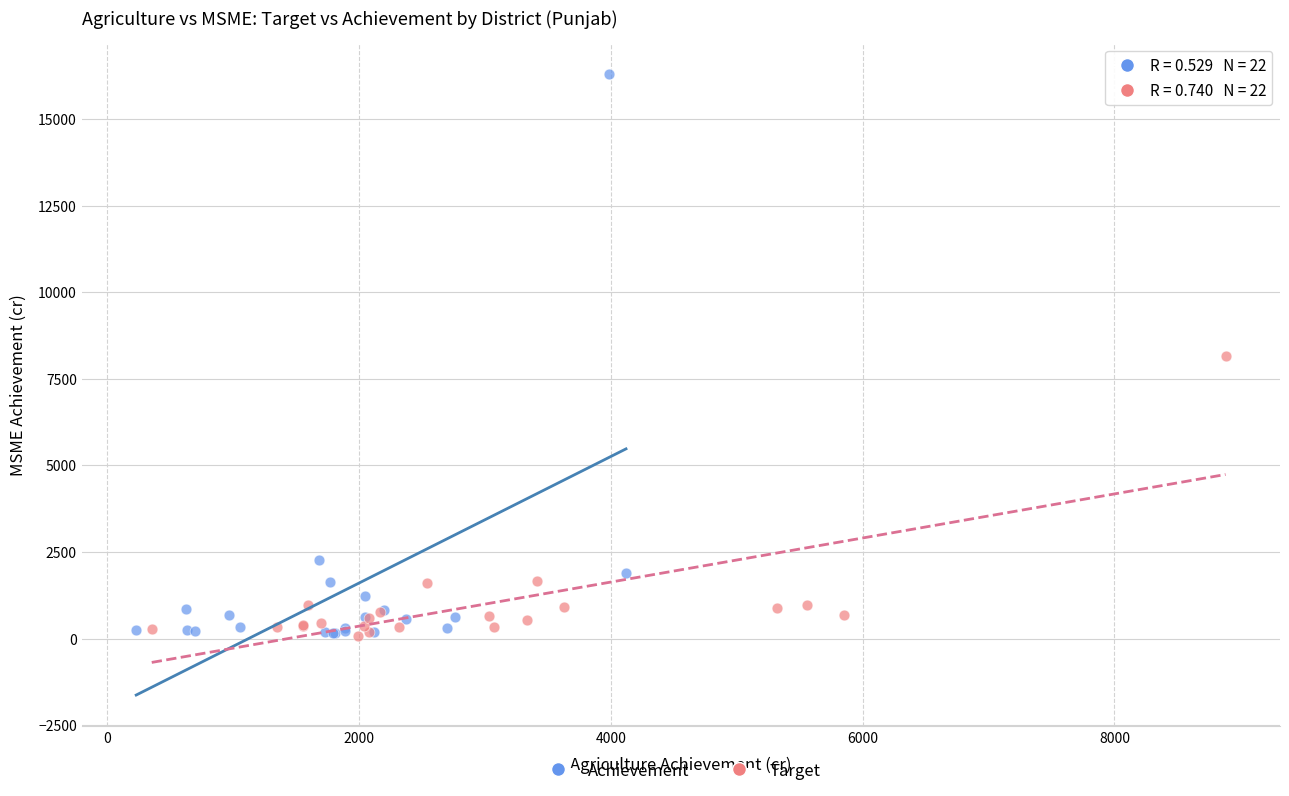

Which series has the largest Y range (max minus min)?

Achievement